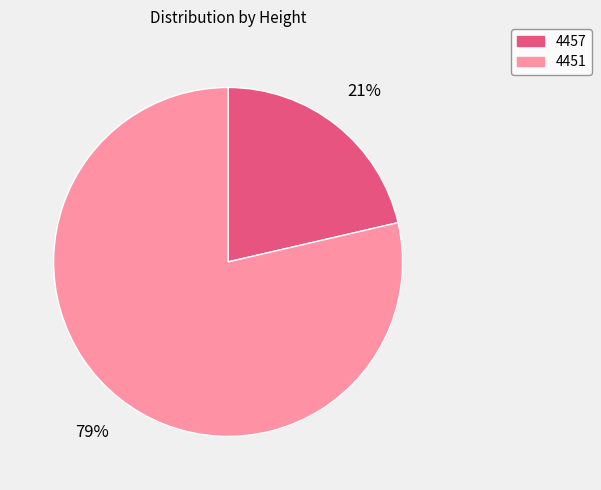

Which category has the biggest portion of the pie?

4451